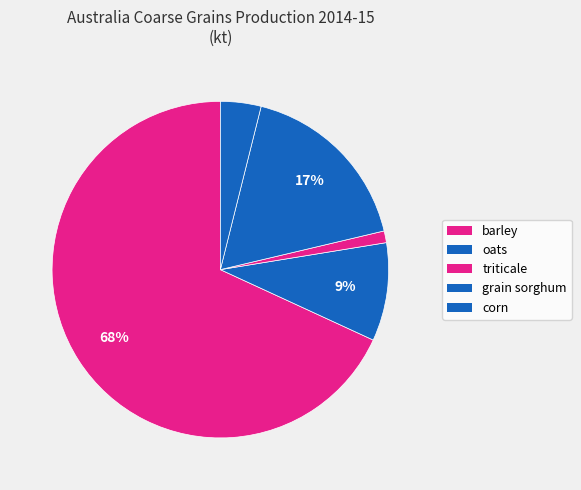

What is the smallest slice in the pie chart?

triticale